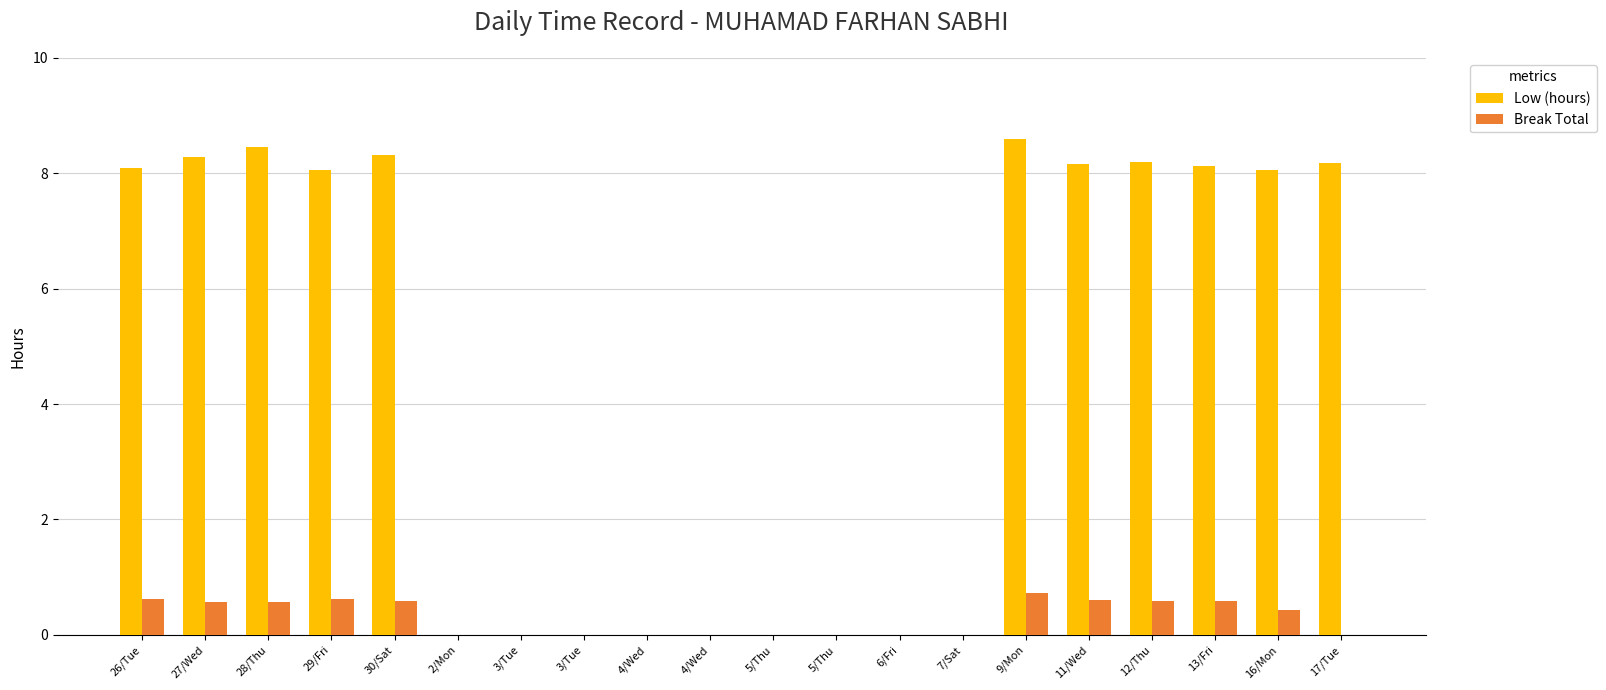

Which label corresponds to the largest value in the chart?

9/Mon